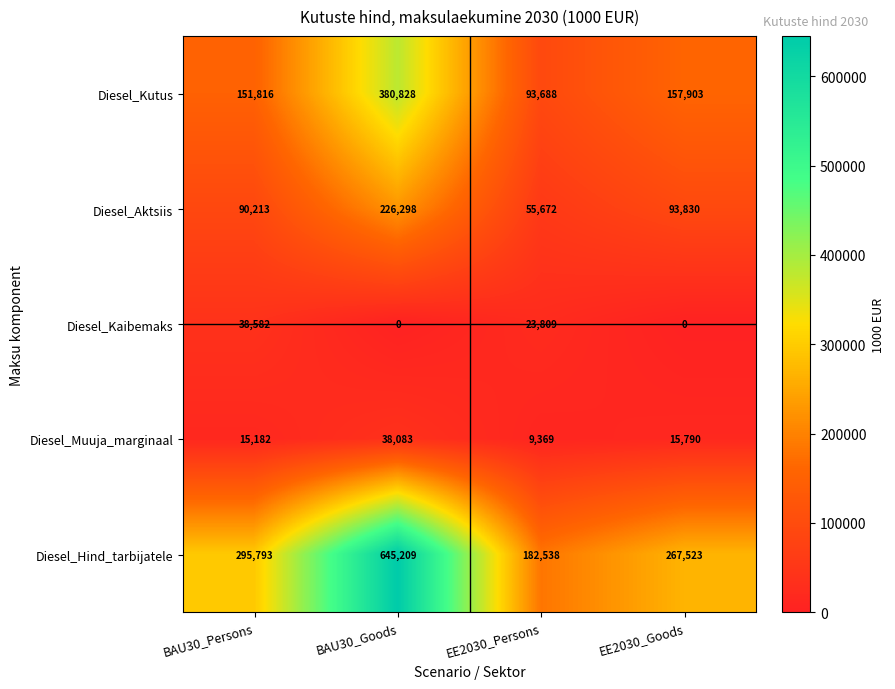

How many series are shown in this chart?

5